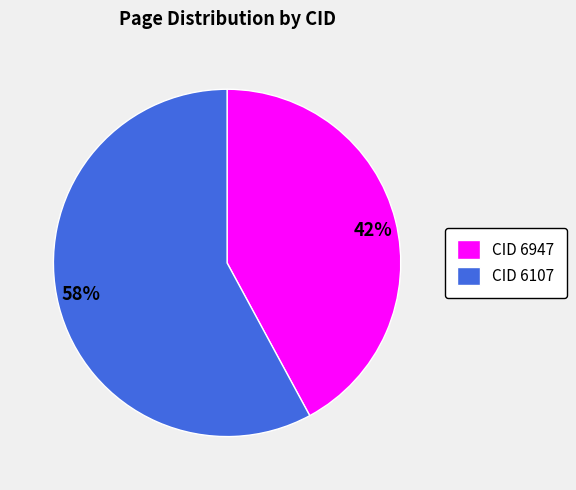

Combined, do 58% and 42% account for over 50%?

Yes